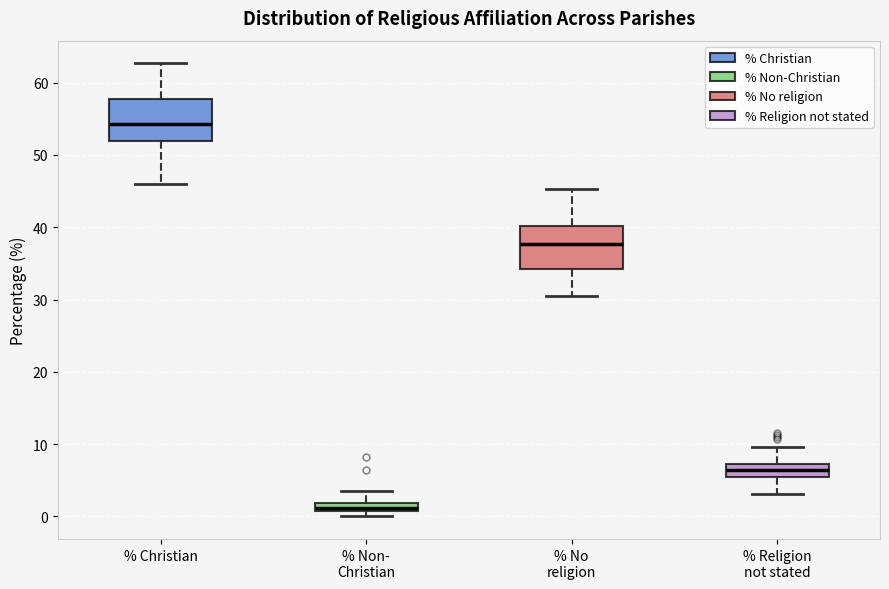

Where is the upper edge of the box for % Non- Christian on the y-axis? The values are not printed on the chart, so give them approximately, as read against the axis.

2